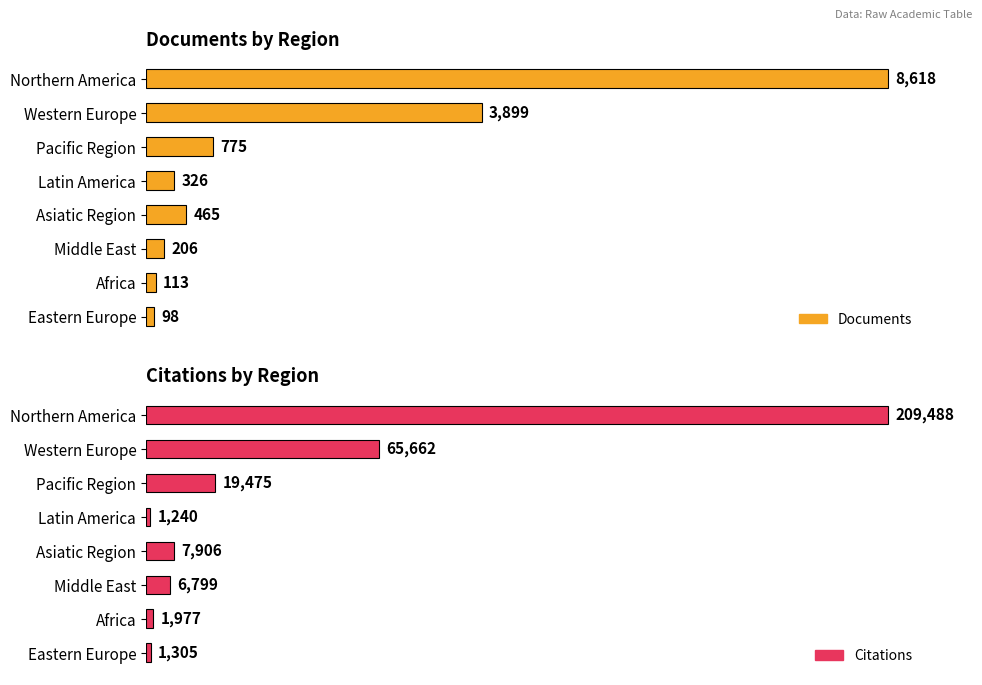

Rank the categories by Citations value from lowest to highest.

Latin America, Eastern Europe, Africa, Middle East, Asiatic Region, Pacific Region, Western Europe, Northern America